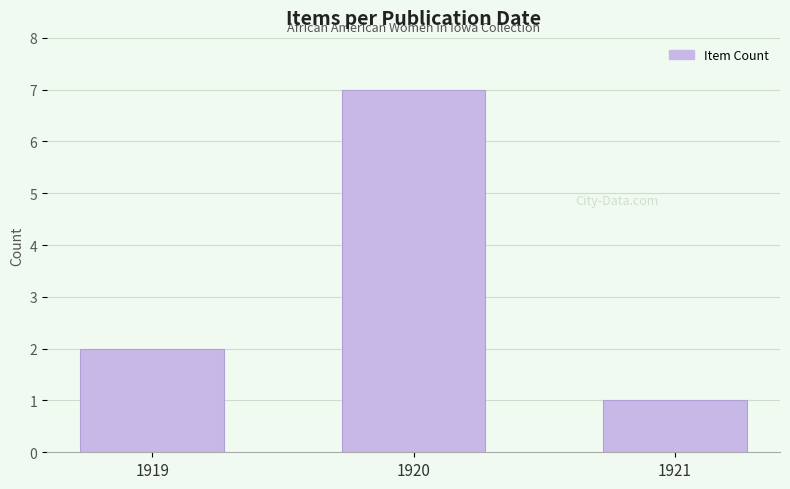

The value at 1920 is 7. True or false?

True